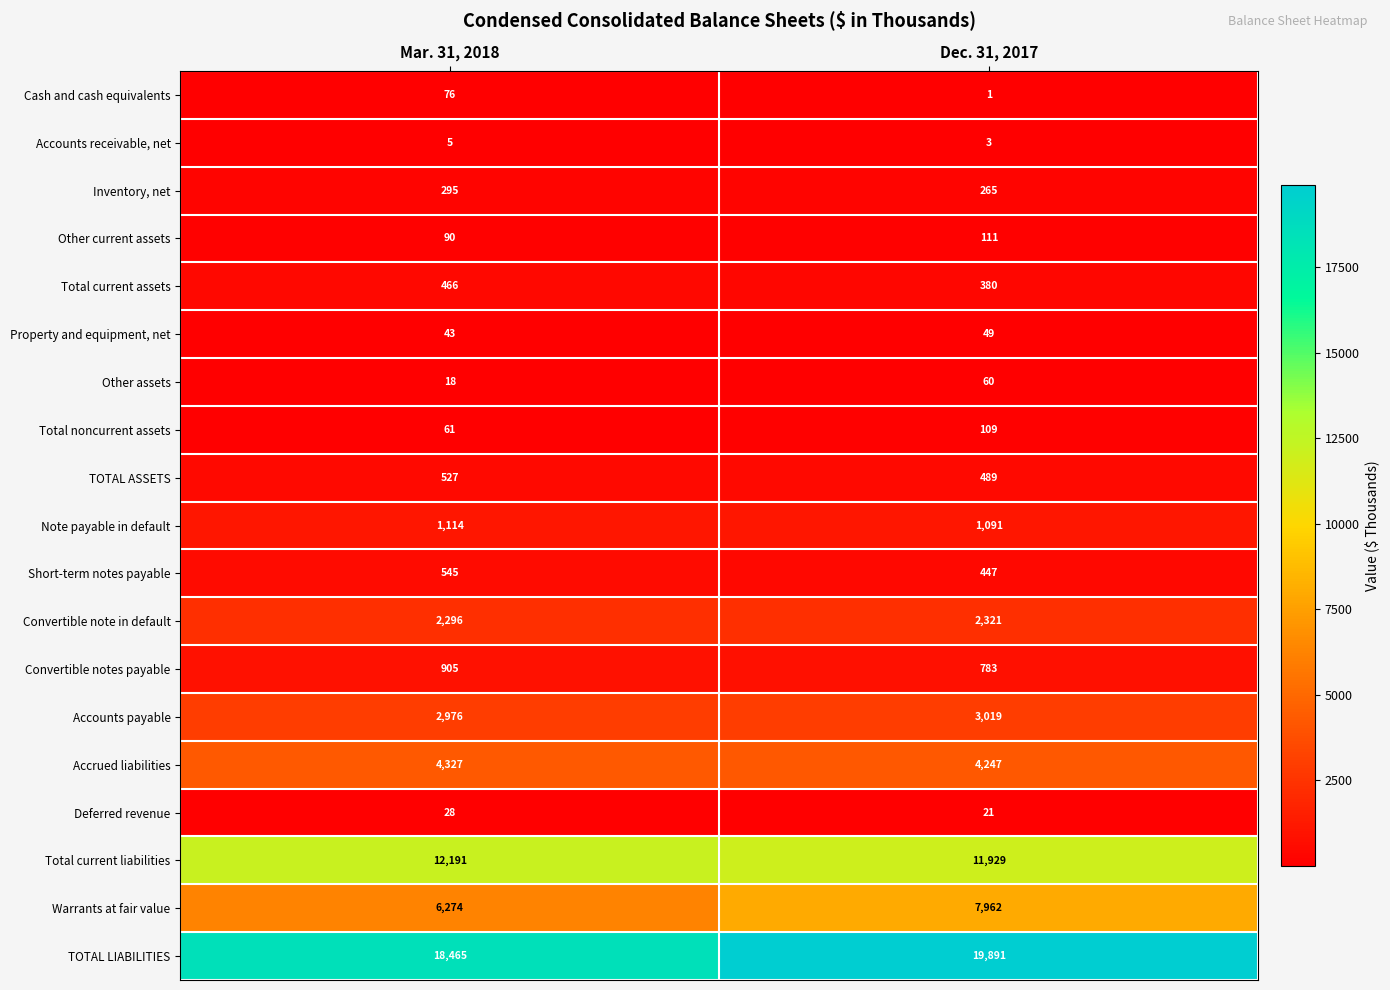

Is it true that Other assets equals 26 at Mar. 31, 2018?

False